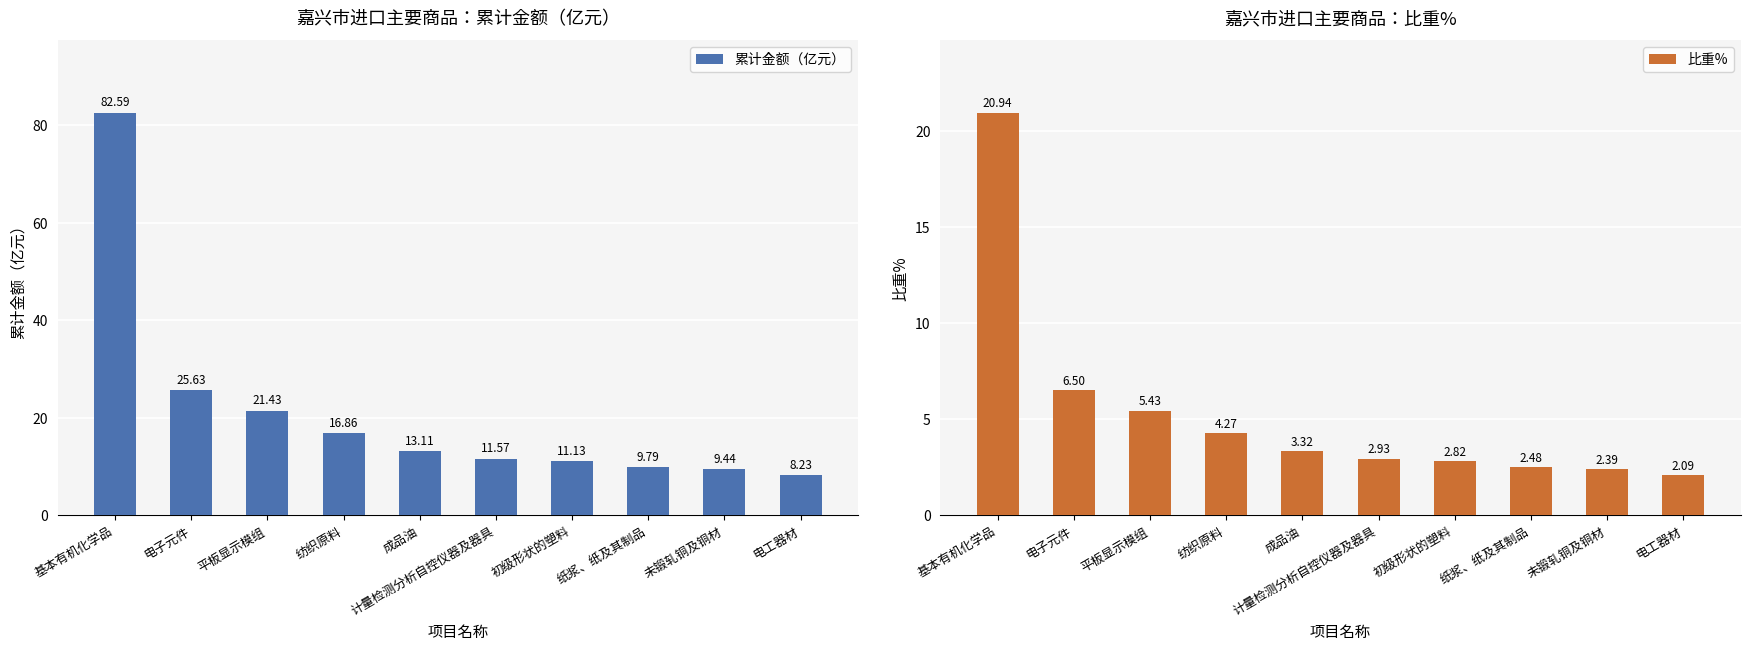

Between 成品油 and 电工器材, which series saw the biggest shift?

累计金额（亿元）